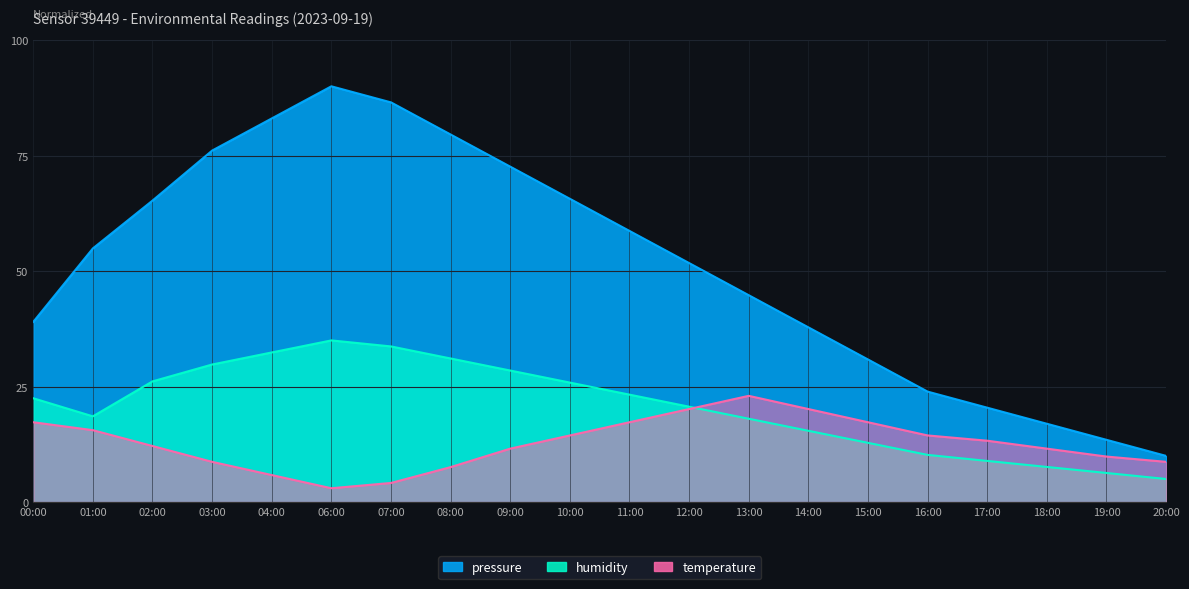

True or false: temperature and pressure intersect in this chart.

False